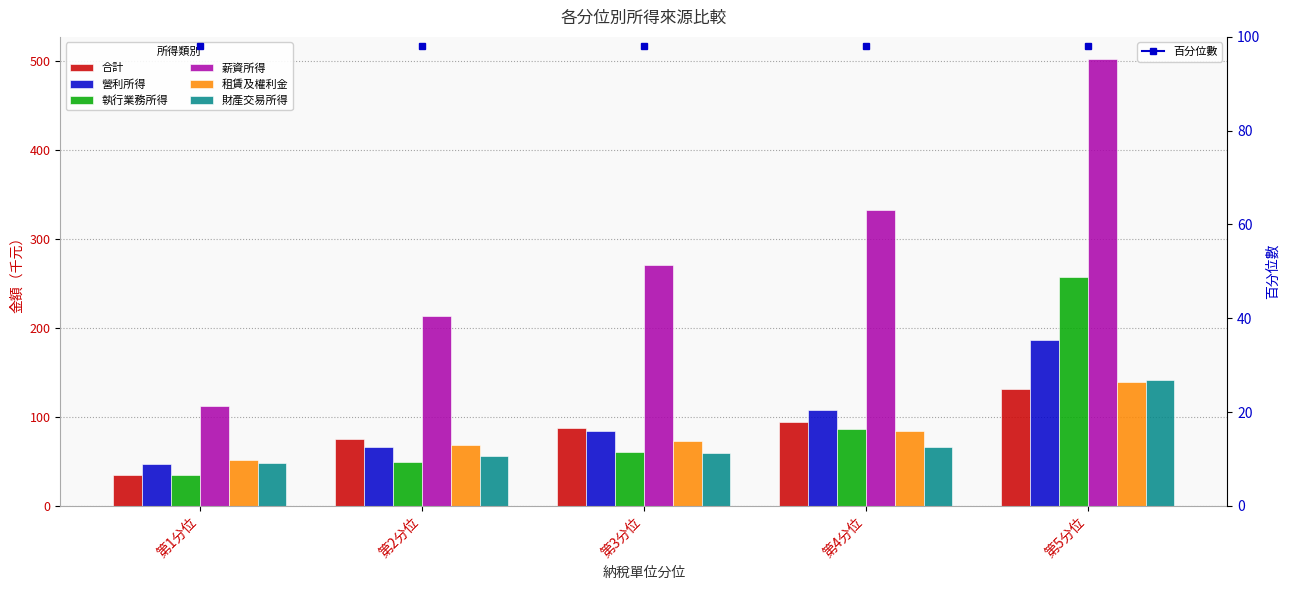

What value does the 薪資所得 series have at 第4分位, to the nearest 10?

330